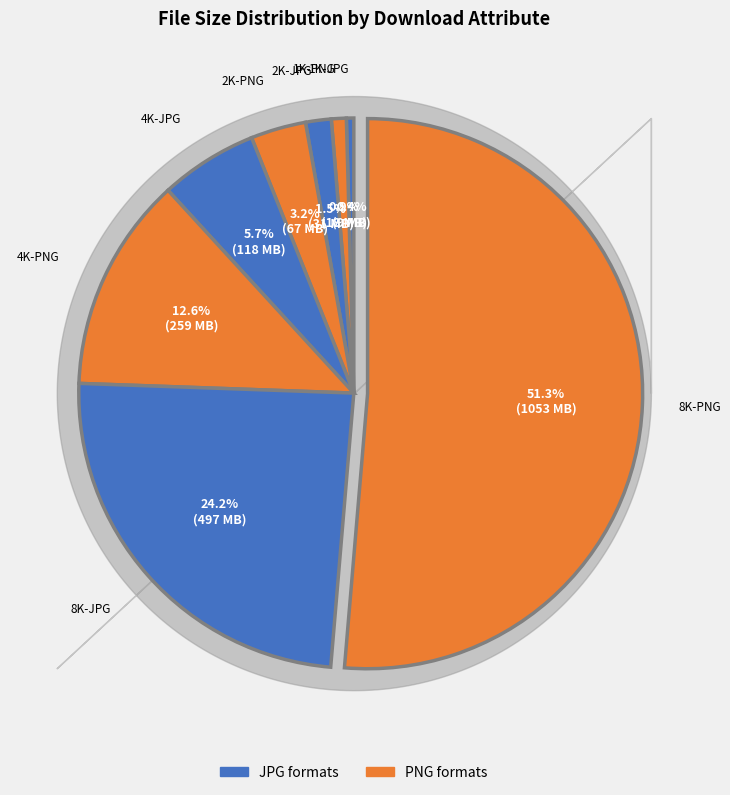

How many segments does this pie chart have?

8